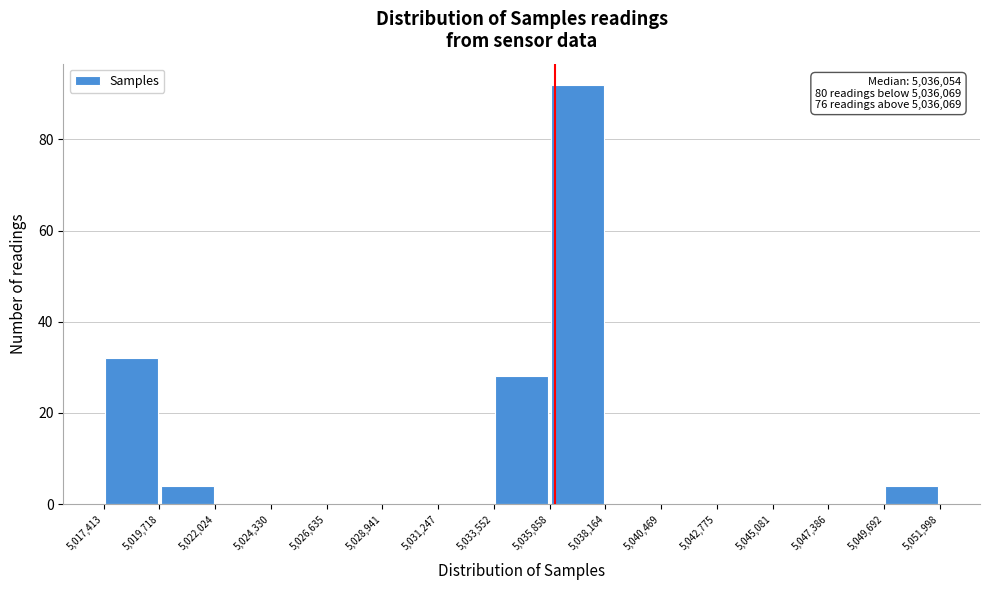

Over which range of the x-axis is the bar tallest?

5,035,858 to 5,038,164